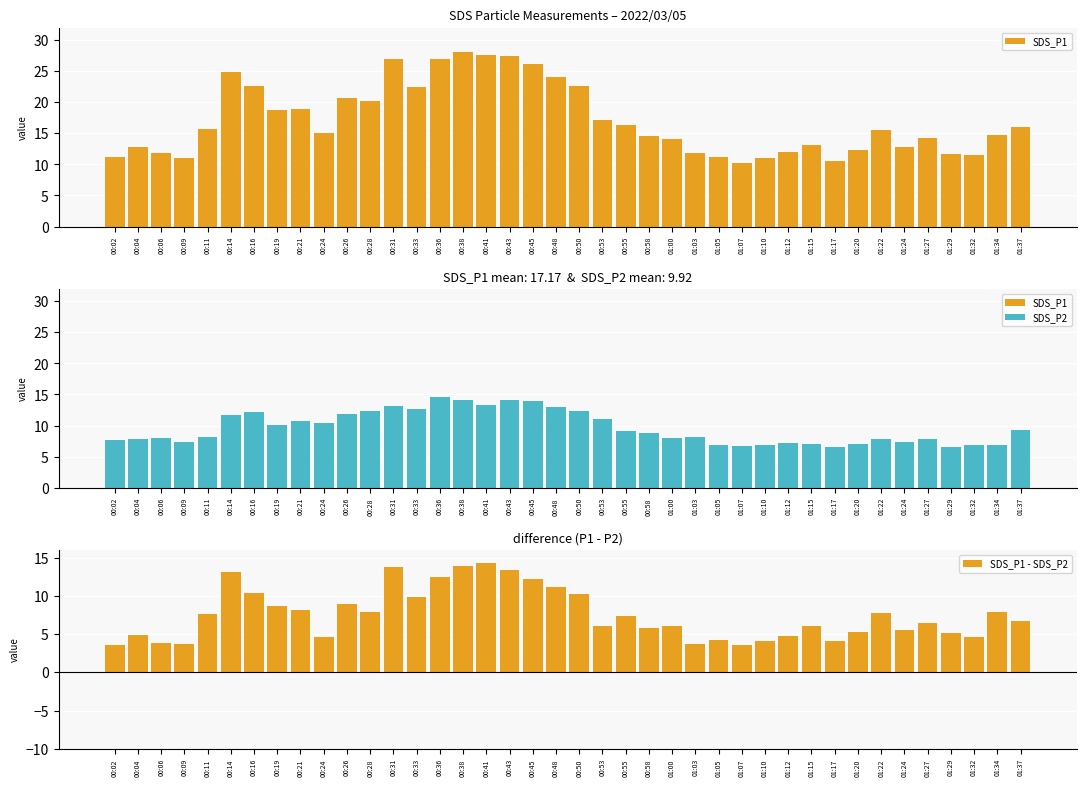

What is the average value of the SDS_P1 series?

17.2